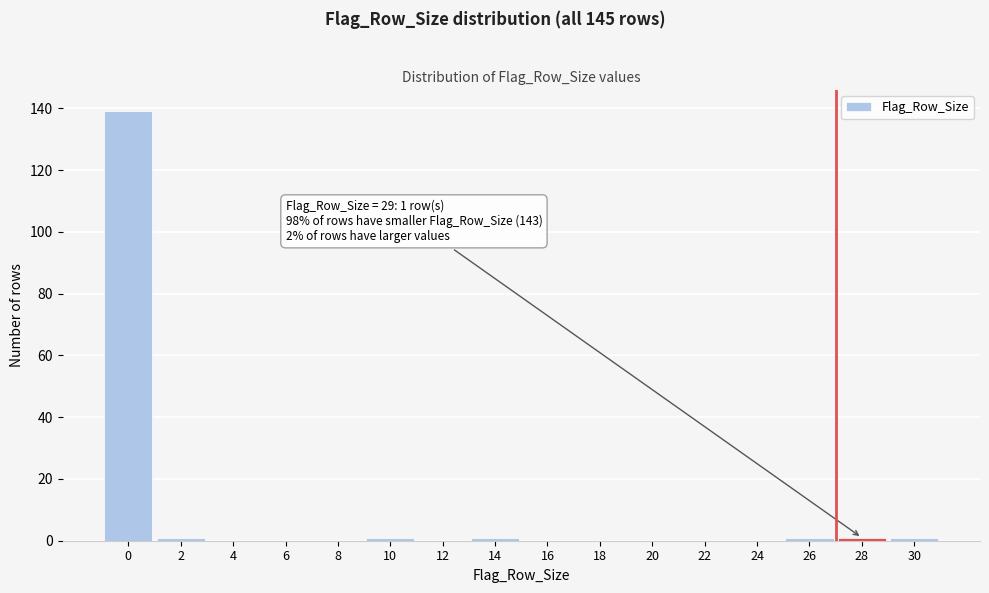

Reading right to left, extract all data points from this chart.

30=1	28=1	26=1	24=0	22=0	20=0	18=0	16=0	14=1	12=0	10=1	8=0	6=0	4=0	2=1	0=139